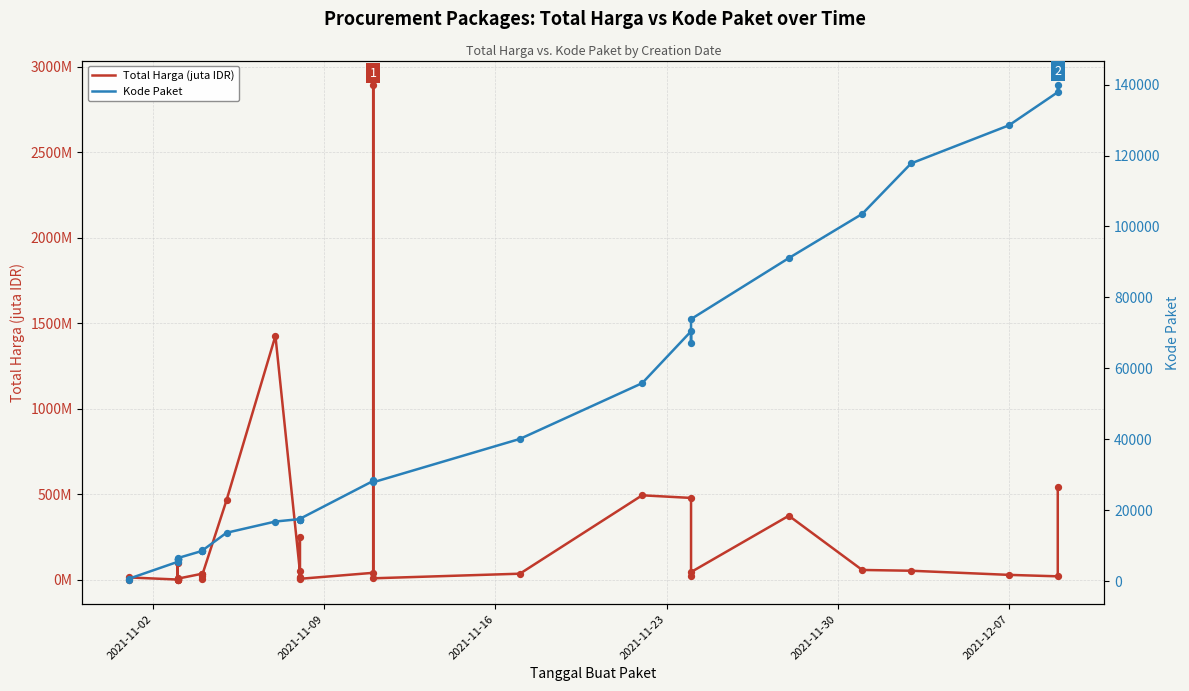

Which series has the widest spread of Y values?

Kode Paket